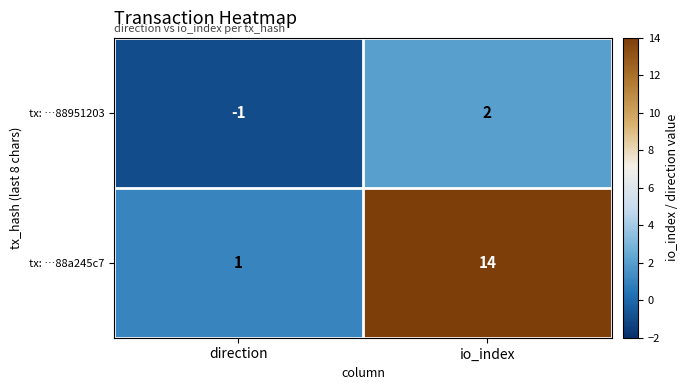

Which label corresponds to the largest value in the chart?

io_index